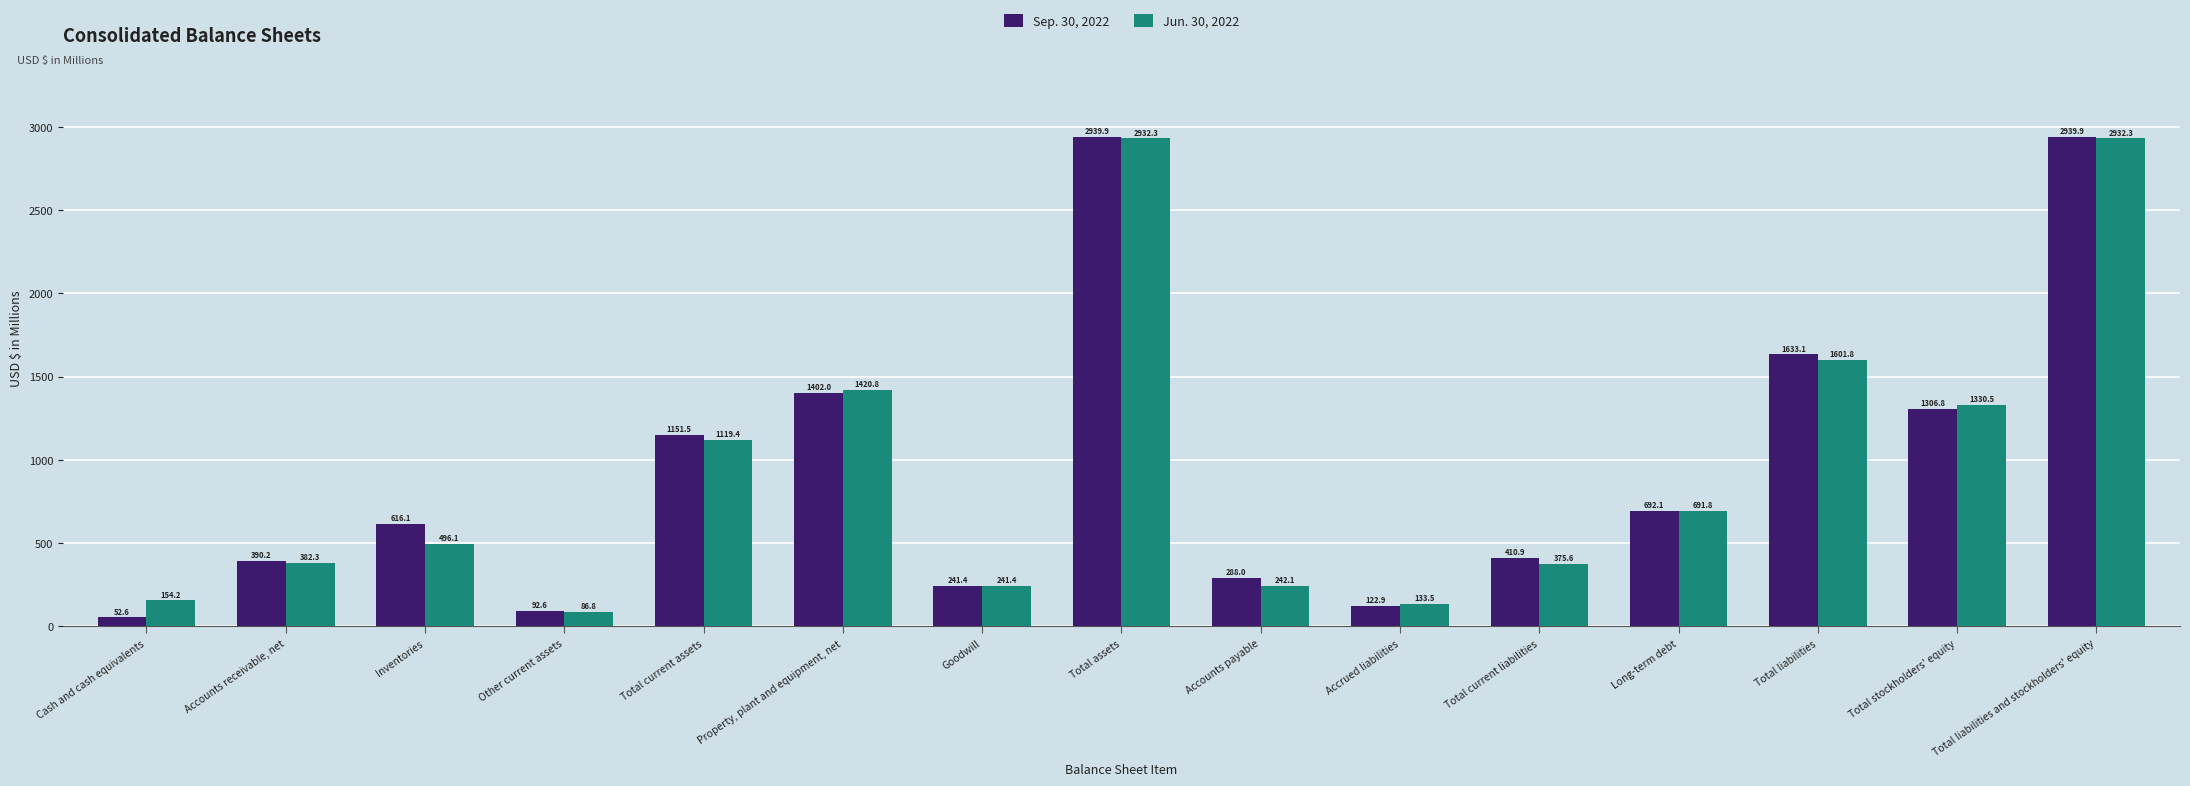

The value of Sep. 30, 2022 at Inventories is 340.4. True or false?

False